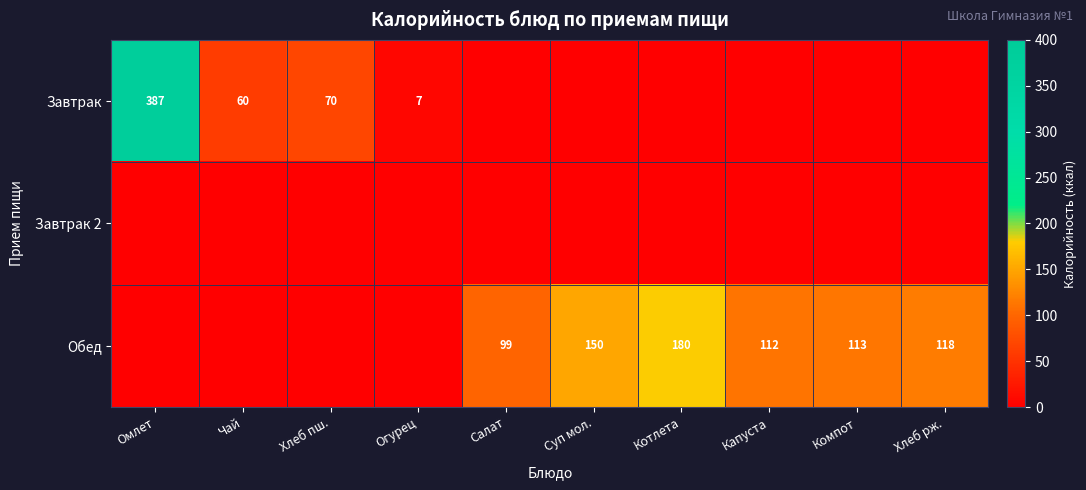

Between Хлеб пш. and Суп мол., which is larger?

Хлеб пш.